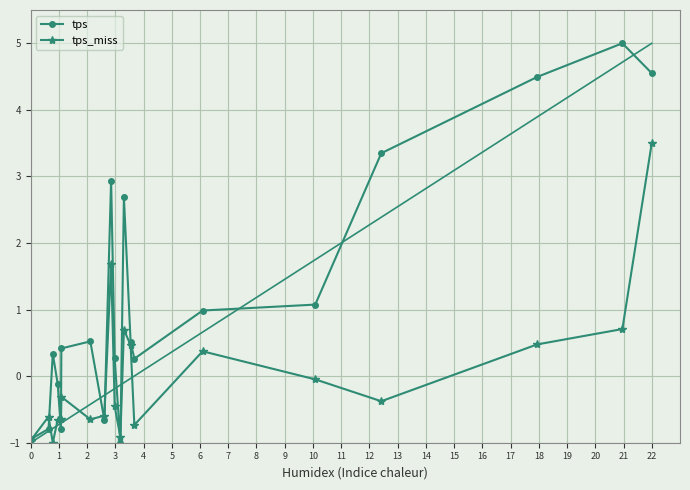

What is the value of the tps_miss point at the 11th from the left?

-0.9